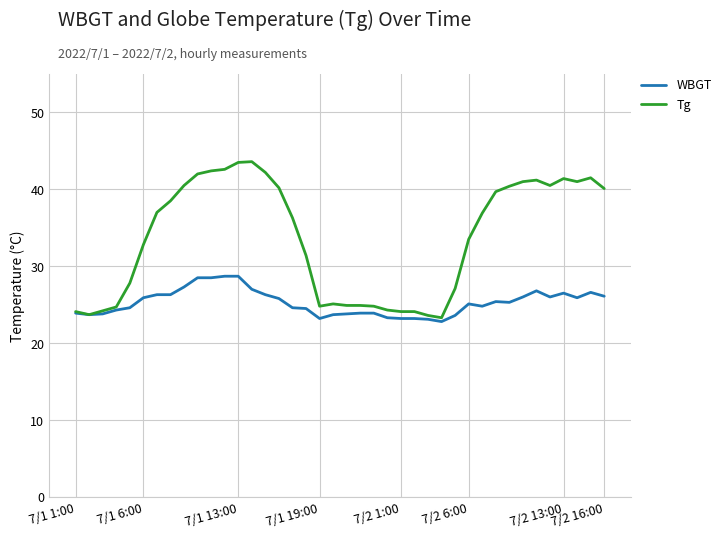

Does the chart display data point markers on the line(s)?

No